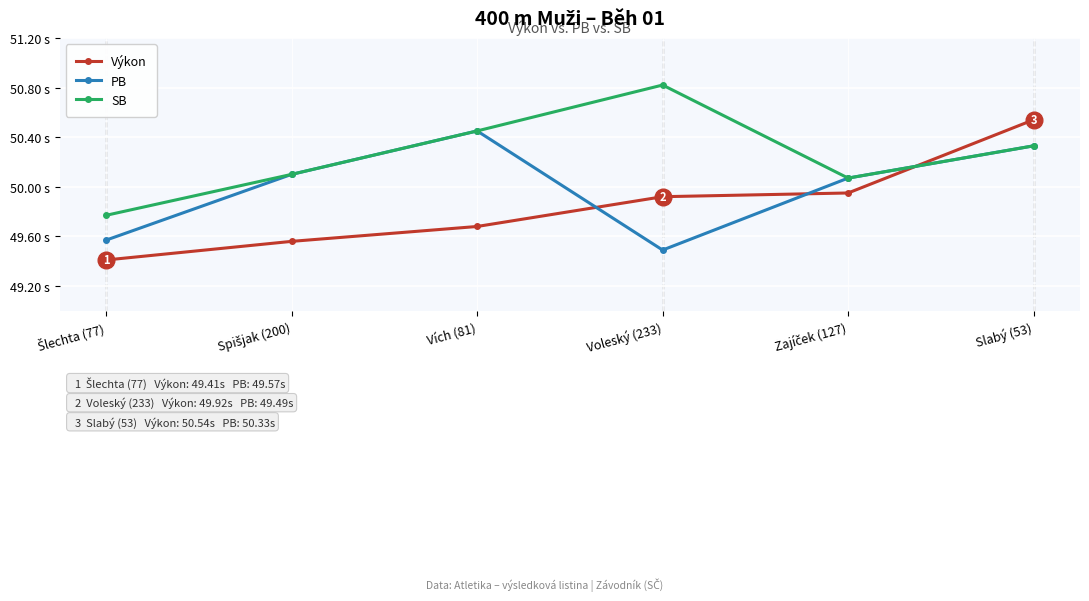

The SB series shows 21.9 at Voleský (233). True or false?

False